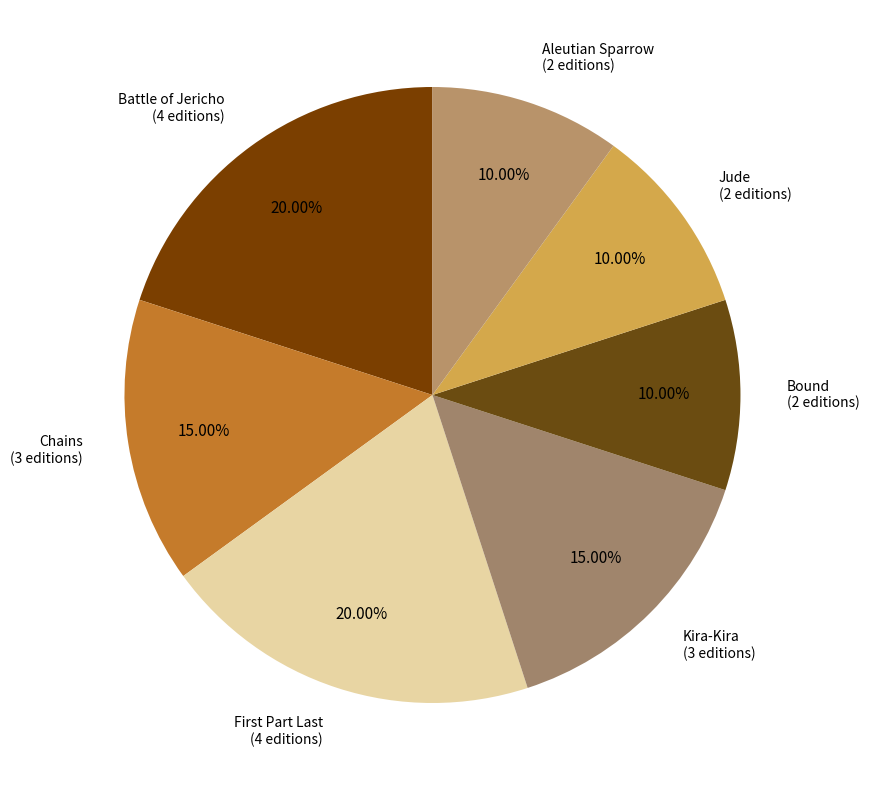

Is there any slice that represents more than half of the pie?

No